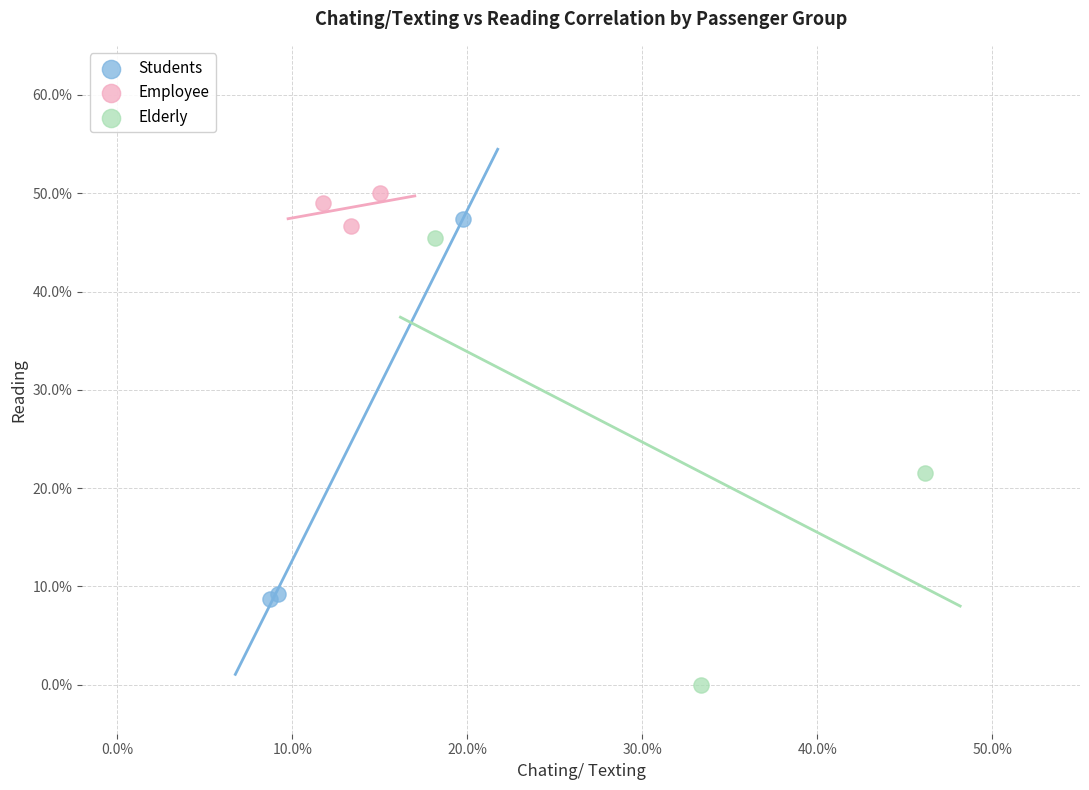

What are all the series names shown in the legend?

Students, Employee, Elderly